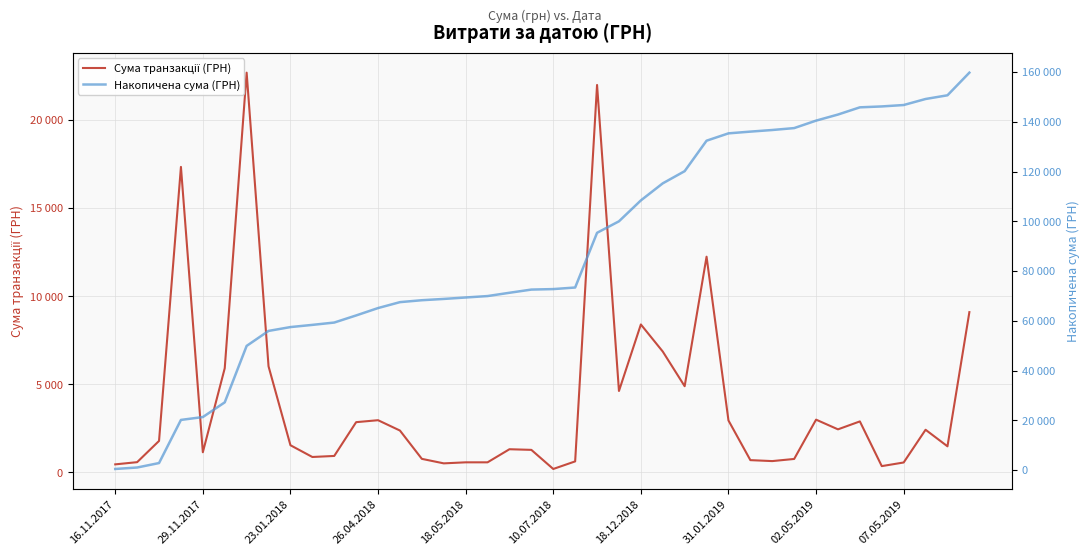

Count the number of data series in this chart.

2